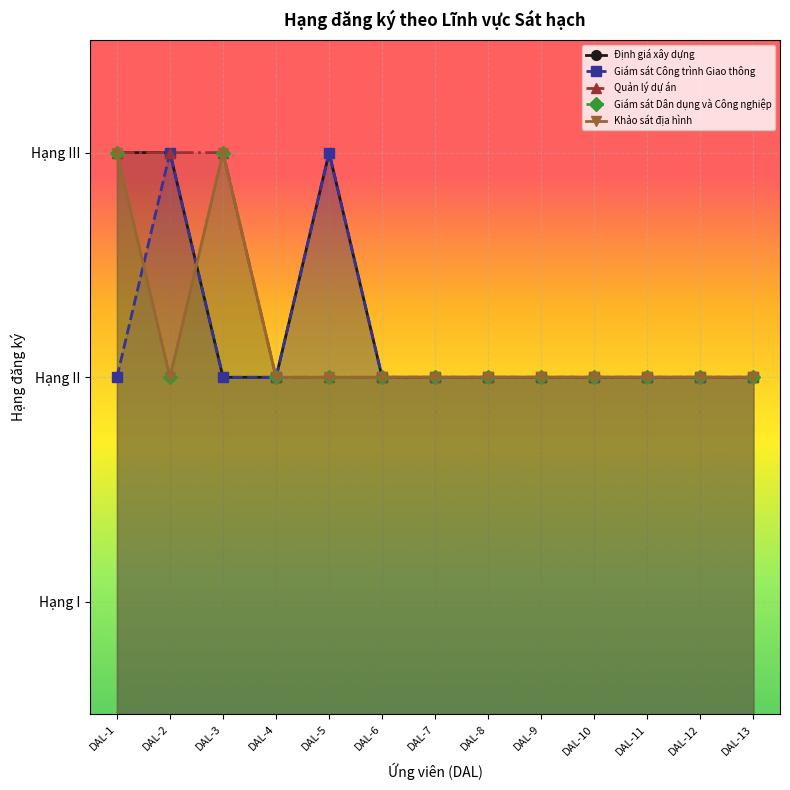

Reading left to right, list all the values displayed in this chart.

Định giá xây dựng: DAL-1=3	DAL-2=3	DAL-3=2	DAL-4=2	DAL-5=3	DAL-6=2	DAL-7=2	DAL-8=2	DAL-9=2	DAL-10=2	DAL-11=2	DAL-12=2	DAL-13=2
Giám sát Công trình Giao thông: DAL-1=2	DAL-2=3	DAL-3=2	DAL-4=2	DAL-5=3	DAL-6=2	DAL-7=2	DAL-8=2	DAL-9=2	DAL-10=2	DAL-11=2	DAL-12=2	DAL-13=2
Quản lý dự án: DAL-1=3	DAL-2=3	DAL-3=3	DAL-4=2	DAL-5=2	DAL-6=2	DAL-7=2	DAL-8=2	DAL-9=2	DAL-10=2	DAL-11=2	DAL-12=2	DAL-13=2
Giám sát Dân dụng và Công nghiệp: DAL-1=3	DAL-2=2	DAL-3=3	DAL-4=2	DAL-5=2	DAL-6=2	DAL-7=2	DAL-8=2	DAL-9=2	DAL-10=2	DAL-11=2	DAL-12=2	DAL-13=2
Khảo sát địa hình: DAL-1=3	DAL-2=2	DAL-3=3	DAL-4=2	DAL-5=2	DAL-6=2	DAL-7=2	DAL-8=2	DAL-9=2	DAL-10=2	DAL-11=2	DAL-12=2	DAL-13=2